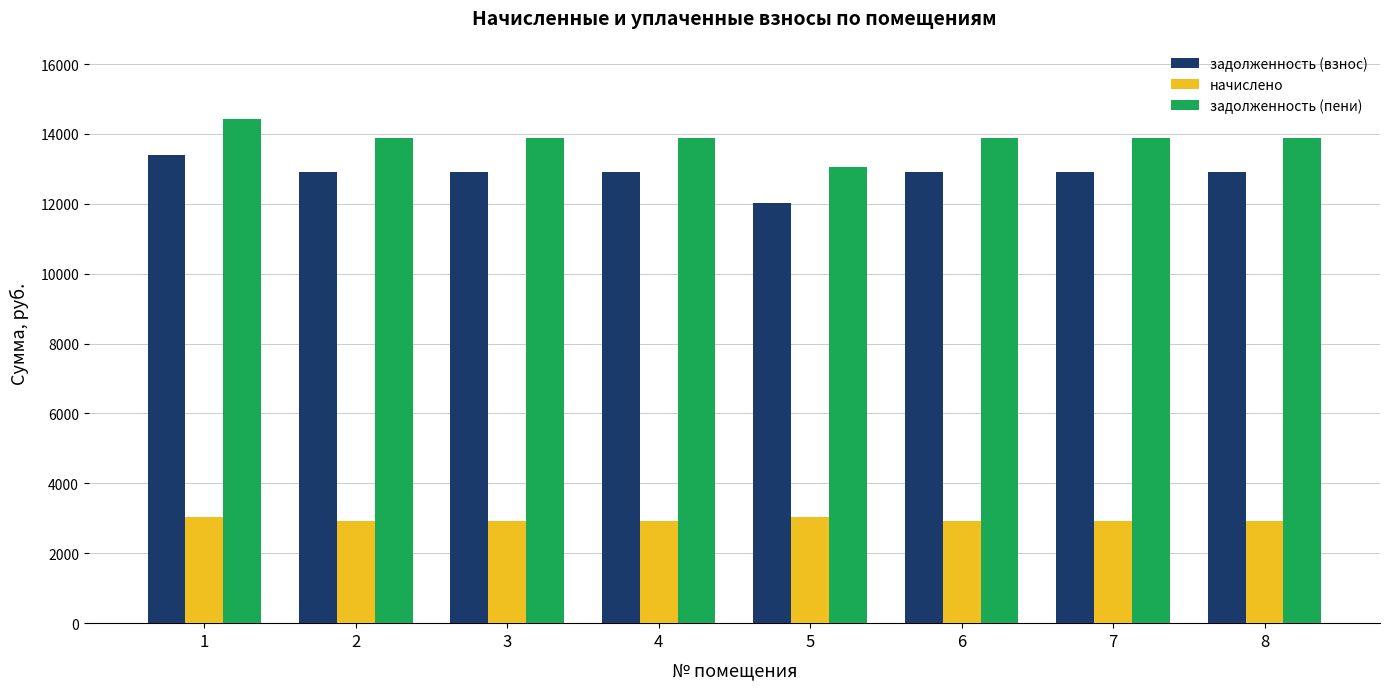

Which series has the largest total across all categories?

задолженность (пени)